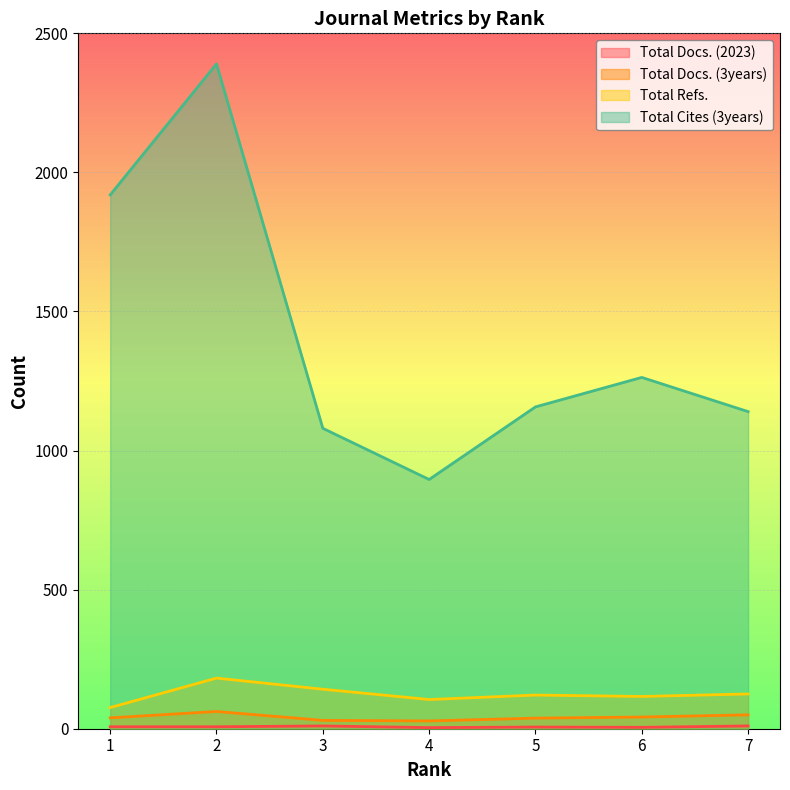

Where is Total Cites (3years) nearest to the value 1643?

1